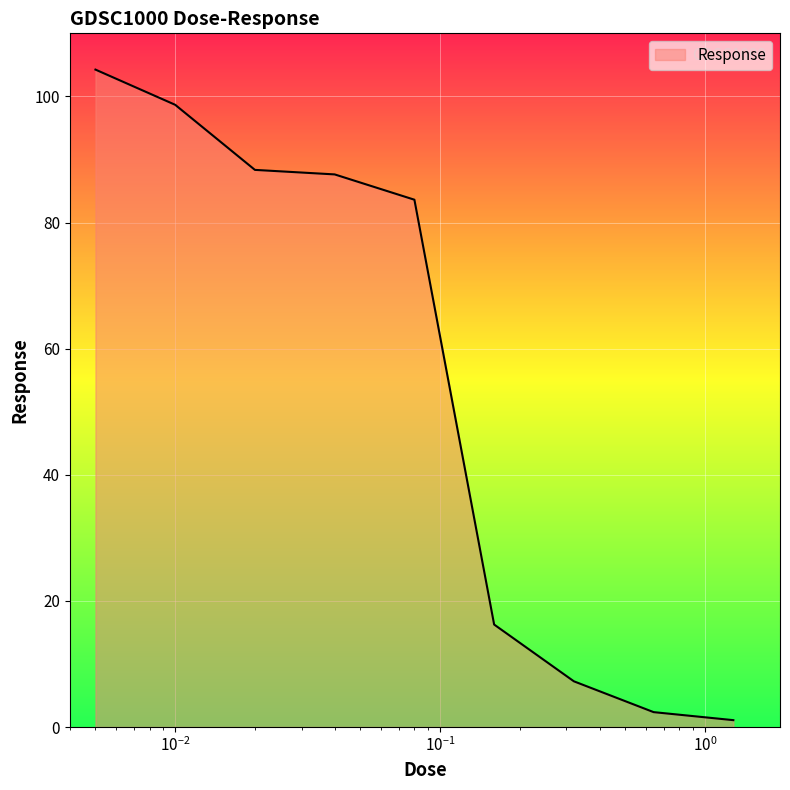

Reading right to left, what are all the values shown in this chart?

1.1	2.4	7.2	16.3	83.6	87.6	88.3	98.7	104.2